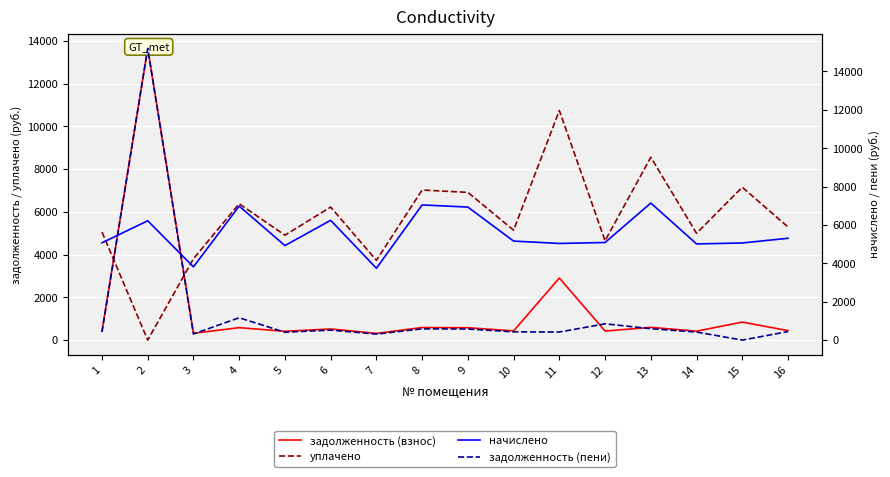

Which category has the lowest value in the начислено series?

7